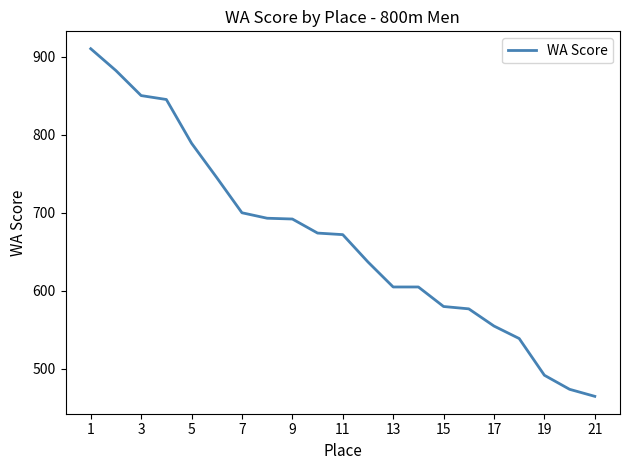

What is the difference between the maximum and minimum values?

445